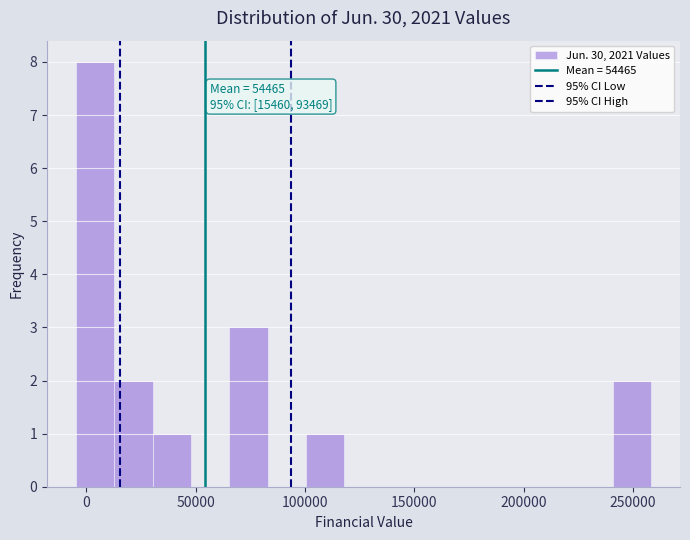

Read against the x-axis, roughly where is the centre of the tallest bar?

5000